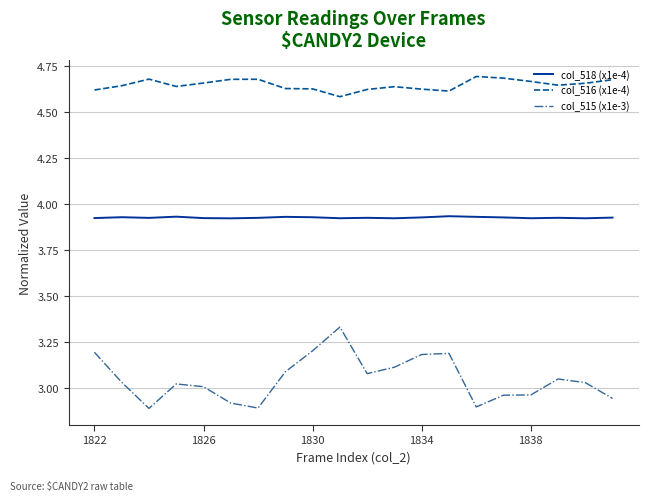

True or false: col_516 (x1e-4) and col_518 (x1e-4) intersect in this chart.

False